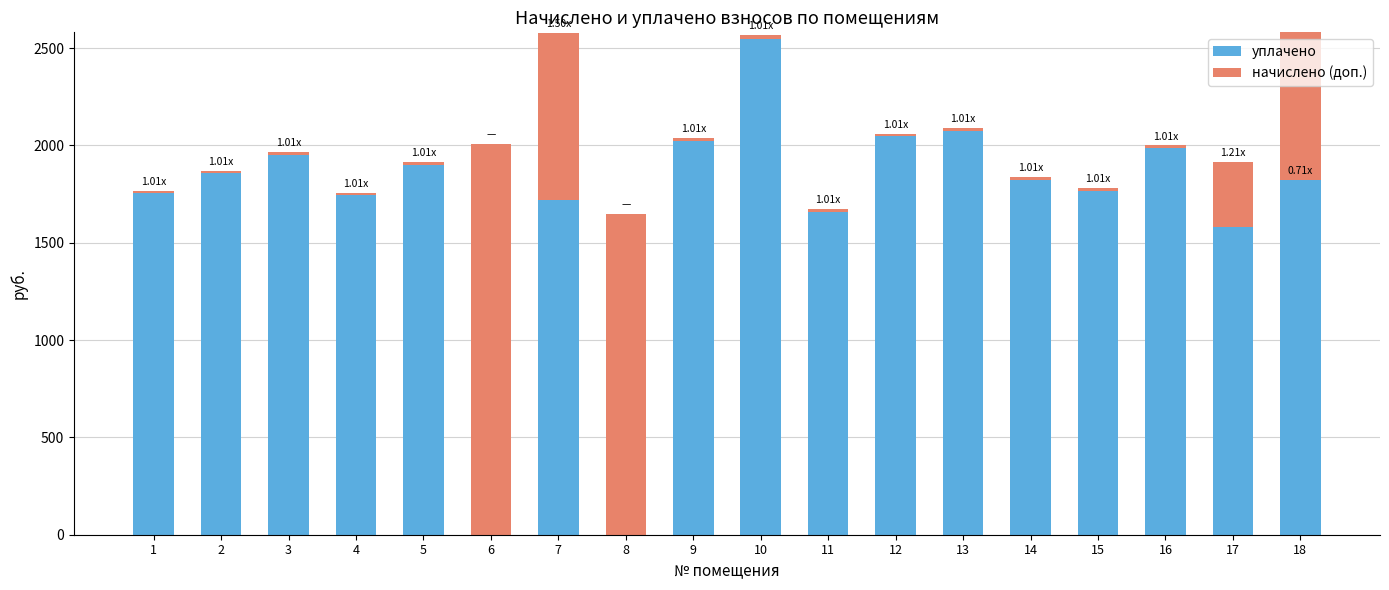

Between 9 and 7, which is larger?

9